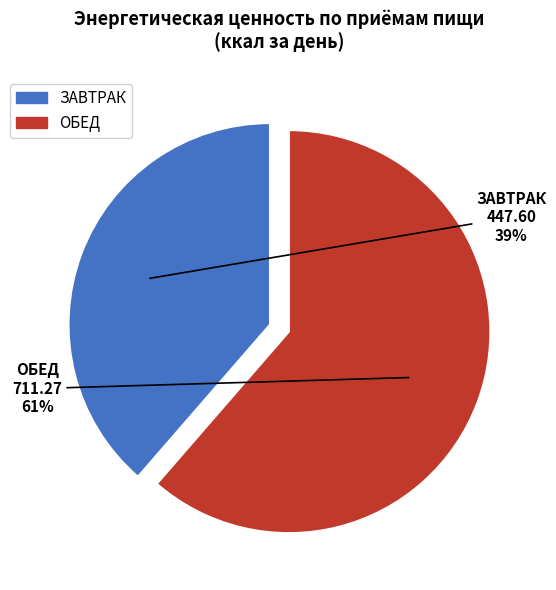

Count the number of slices in the pie.

2